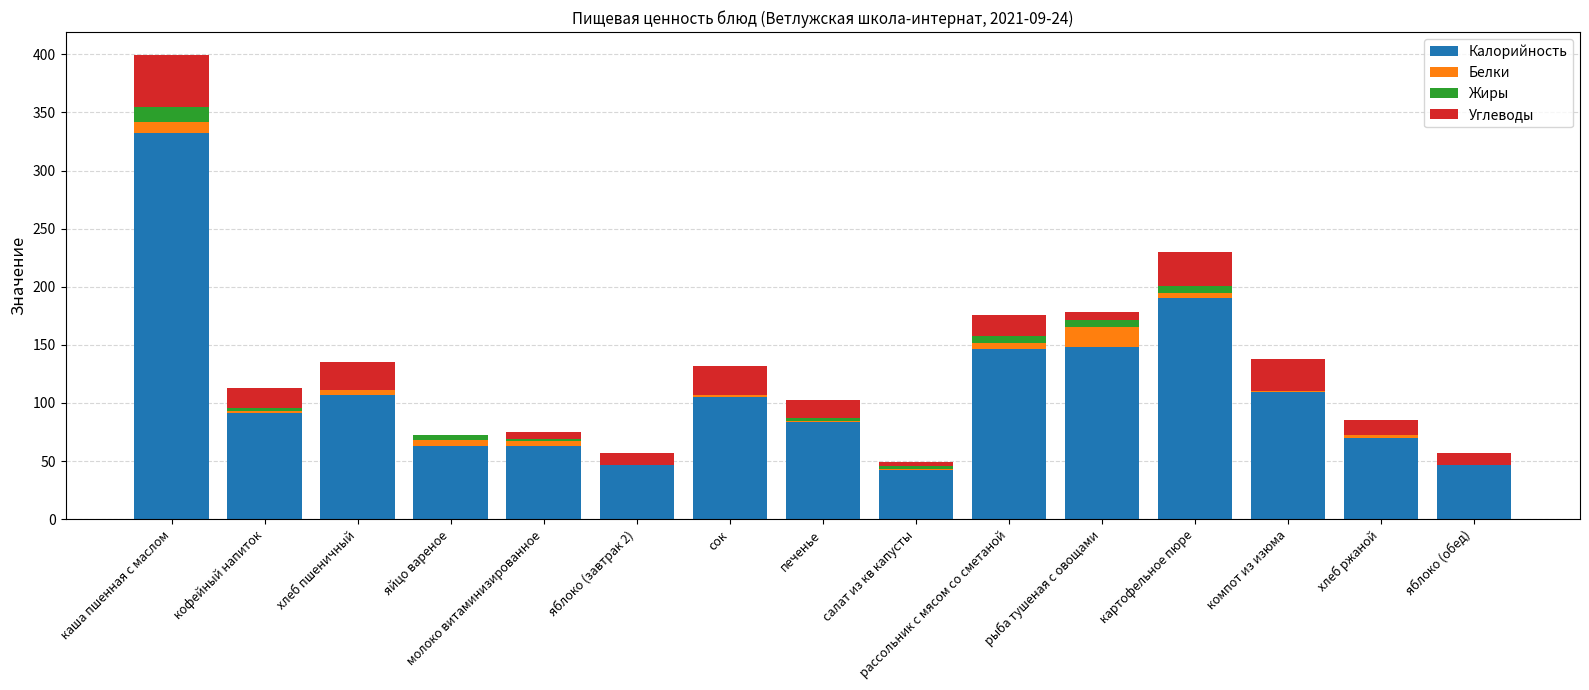

What value does the Калорийность series have at каша пшенная с маслом?

332.1